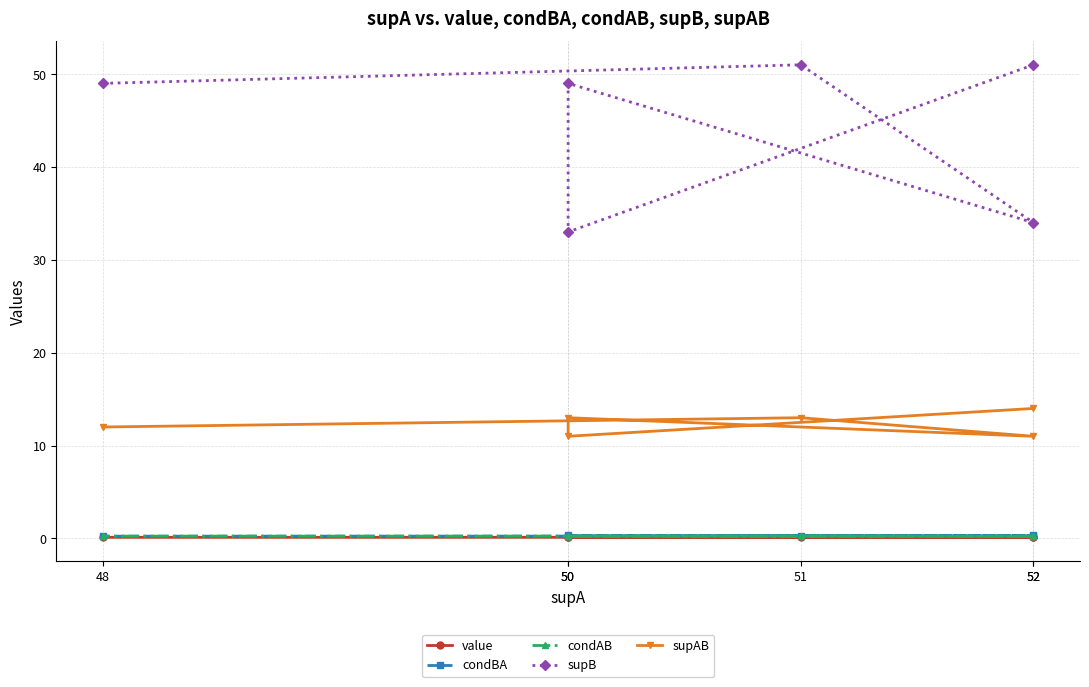

Count the condAB values in the range 0 to 1.

6